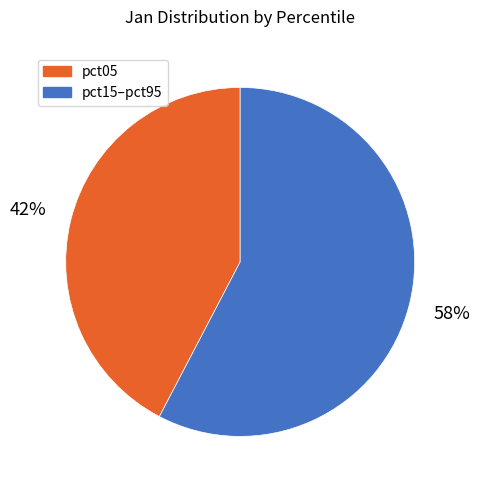

Is there any slice that represents more than half of the pie?

Yes